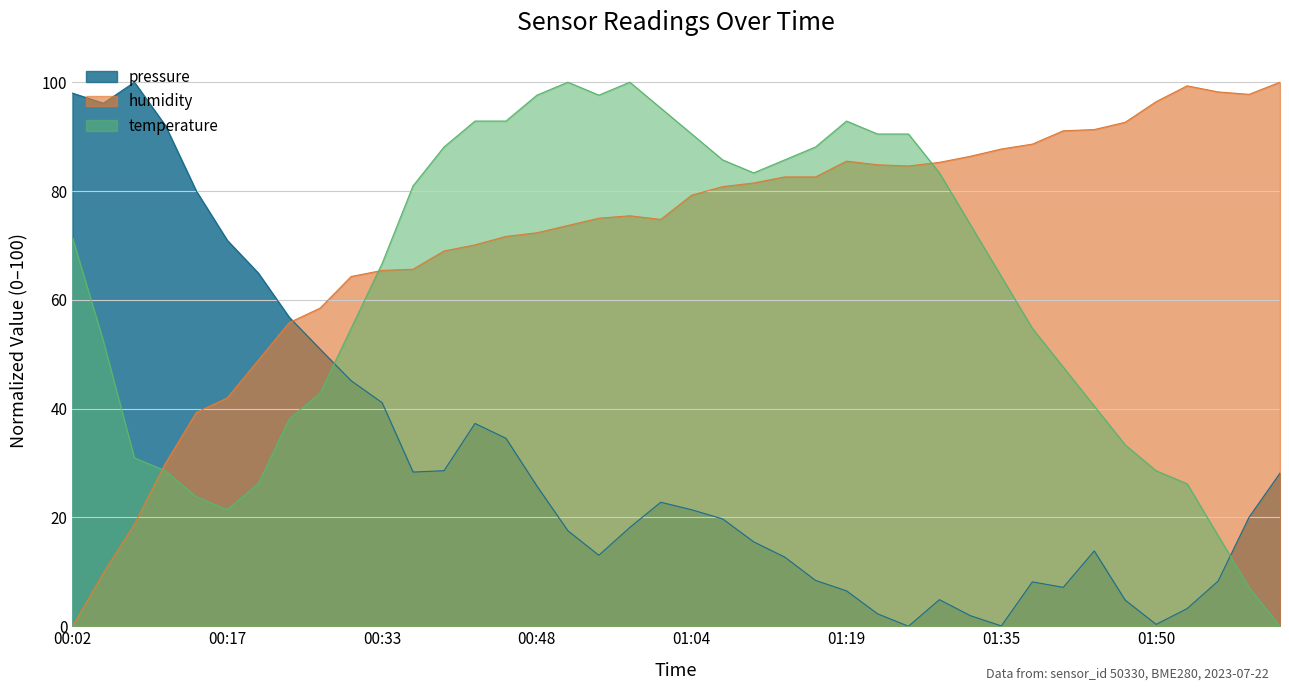

How many values in the temperature series are below 71?

20